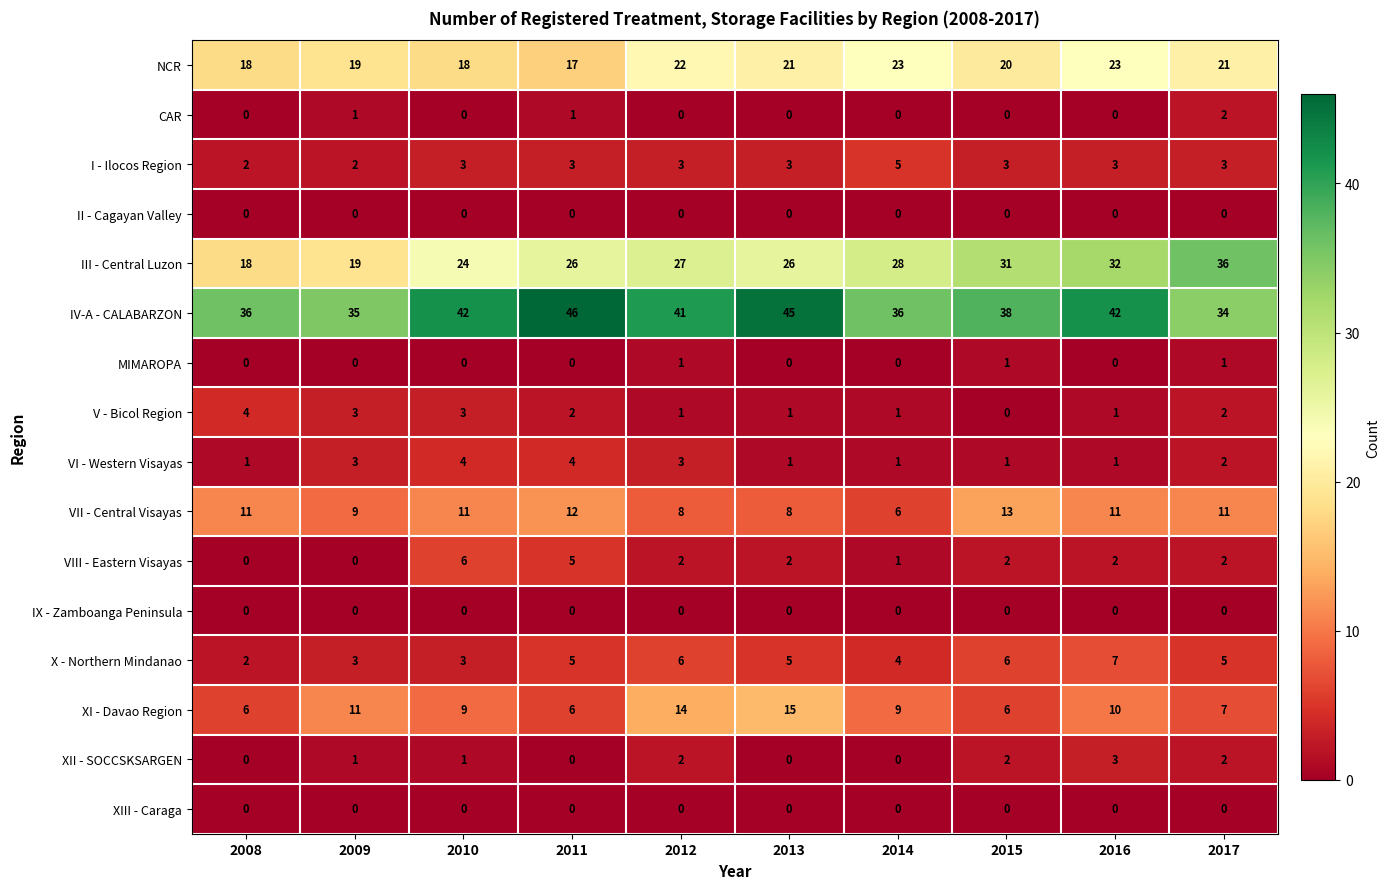

At which category is the sum across all series the highest?

2016